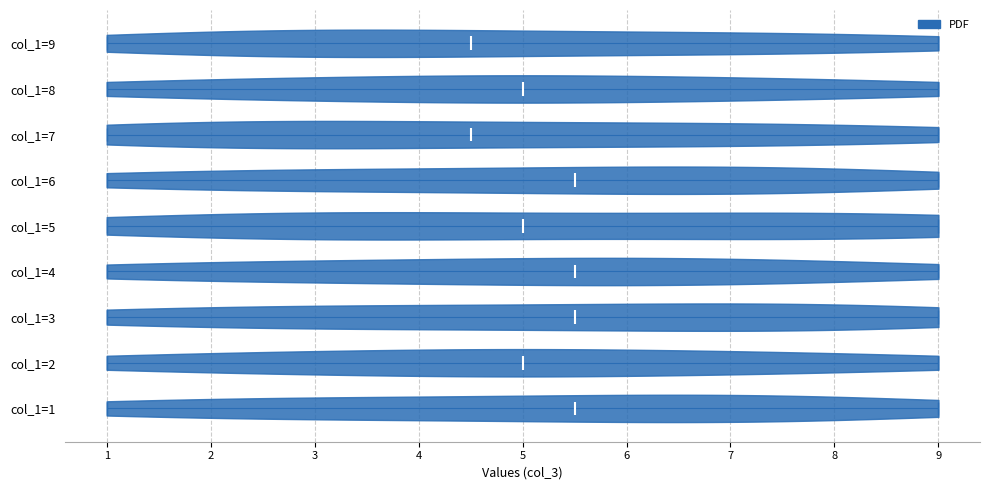

Reading bottom to top, read every violin against the x-axis: where its median line is, and the lowest and highest points it reaches. The values are not printed on the chart, so give them approximately, as read against the axis.

col_1=1: median line 5.5, lowest point 1.0, highest point 9.0
col_1=2: median line 5.0, lowest point 1.0, highest point 9.0
col_1=3: median line 5.5, lowest point 1.0, highest point 9.0
col_1=4: median line 5.5, lowest point 1.0, highest point 9.0
col_1=5: median line 5.0, lowest point 1.0, highest point 9.0
col_1=6: median line 5.5, lowest point 1.0, highest point 9.0
col_1=7: median line 4.5, lowest point 1.0, highest point 9.0
col_1=8: median line 5.0, lowest point 1.0, highest point 9.0
col_1=9: median line 4.5, lowest point 1.0, highest point 9.0